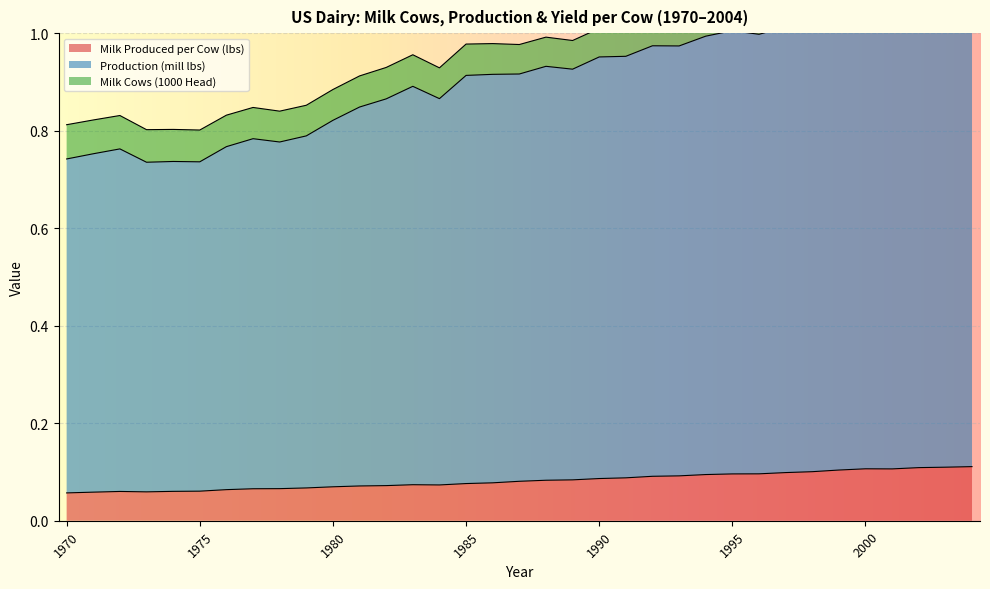

What is the spread (max minus min) of values at 1995?

1.0